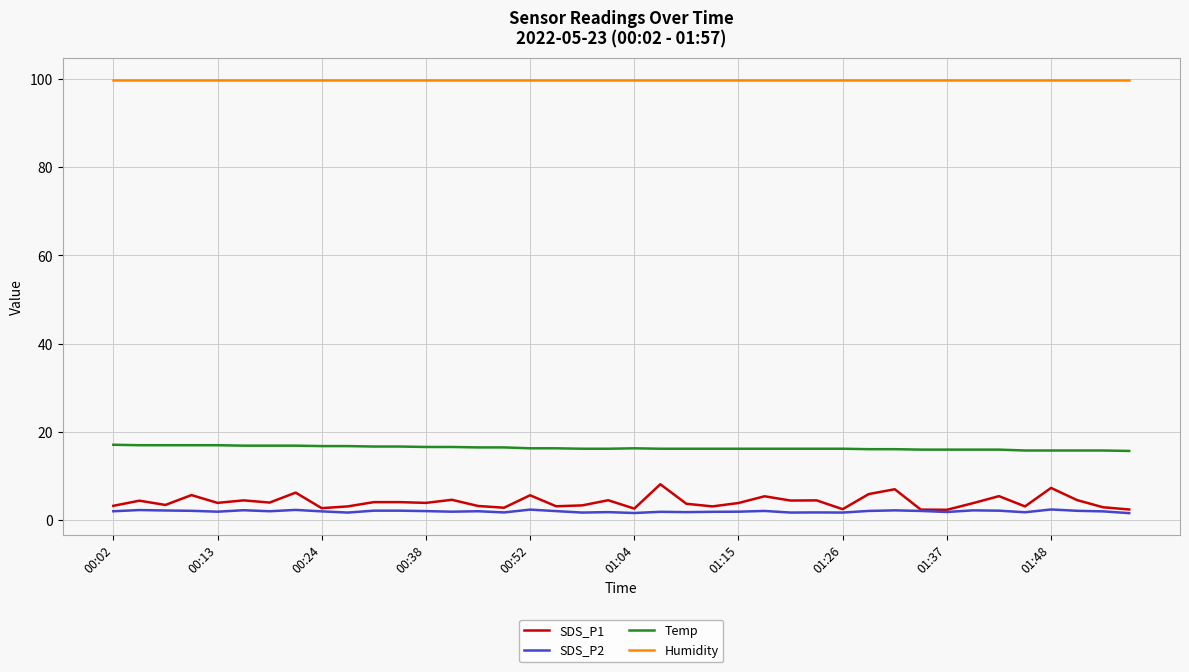

Which series has the largest total across all categories?

Humidity